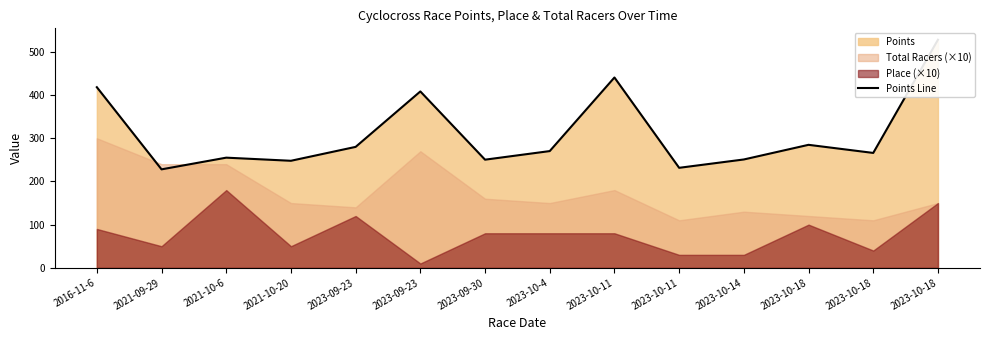

List the labels in order of value, smallest first.

2021-09-29, 2023-10-11, 2021-10-20, 2023-09-30, 2023-10-14, 2021-10-6, 2023-10-18, 2023-10-4, 2023-09-23, 2023-10-18, 2023-09-23, 2016-11-6, 2023-10-11, 2023-10-18